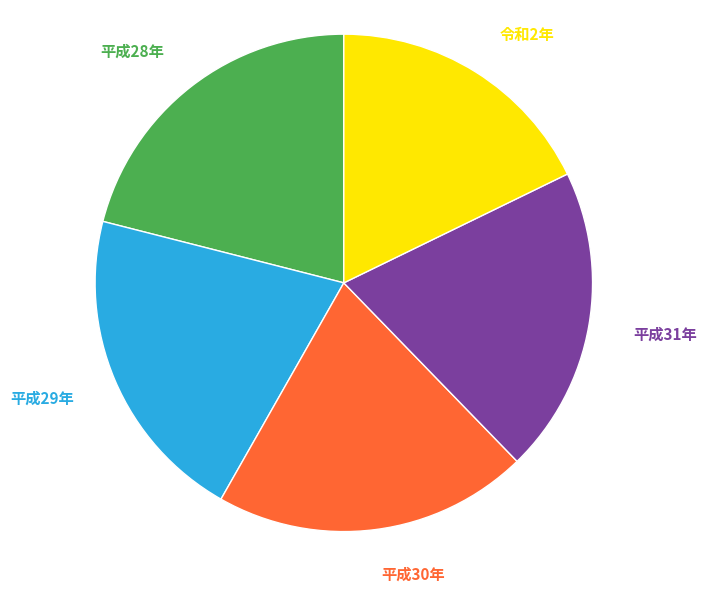

What percentage is the 令和2年 slice, to the nearest percent?

18%